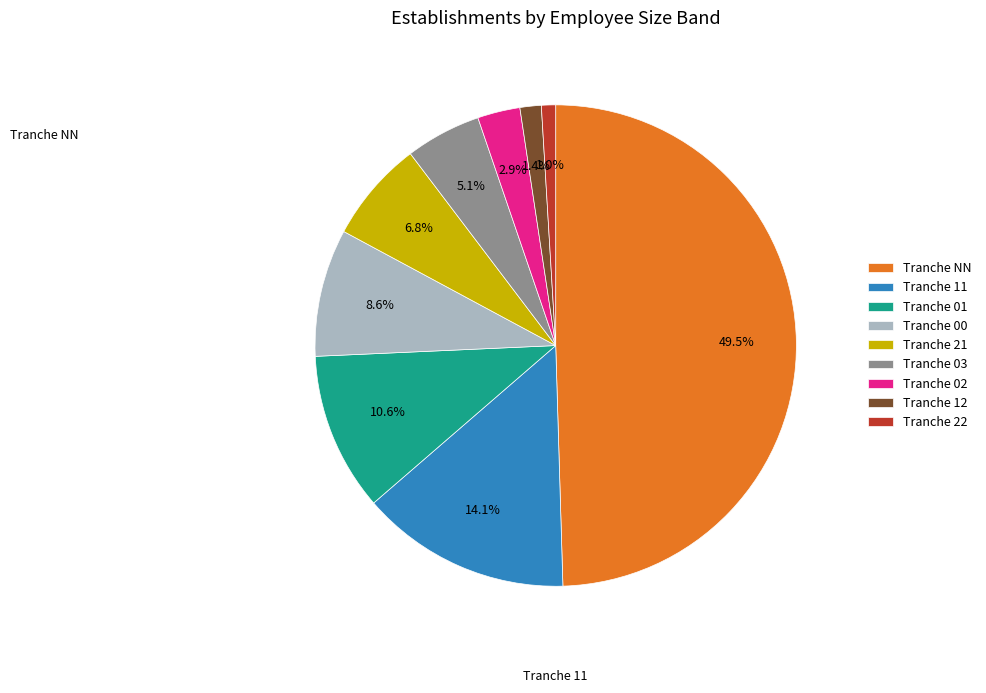

How many segments does this pie chart have?

9